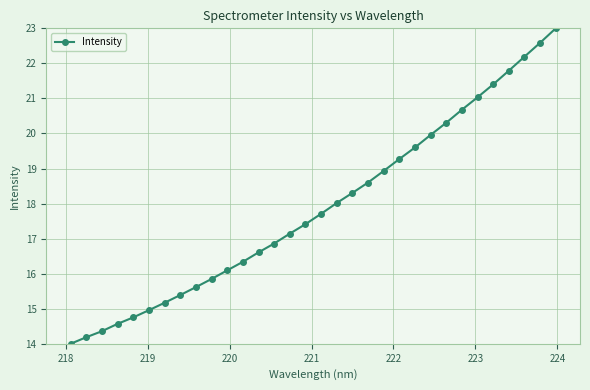

What is the maximum value shown in the chart?

23.0